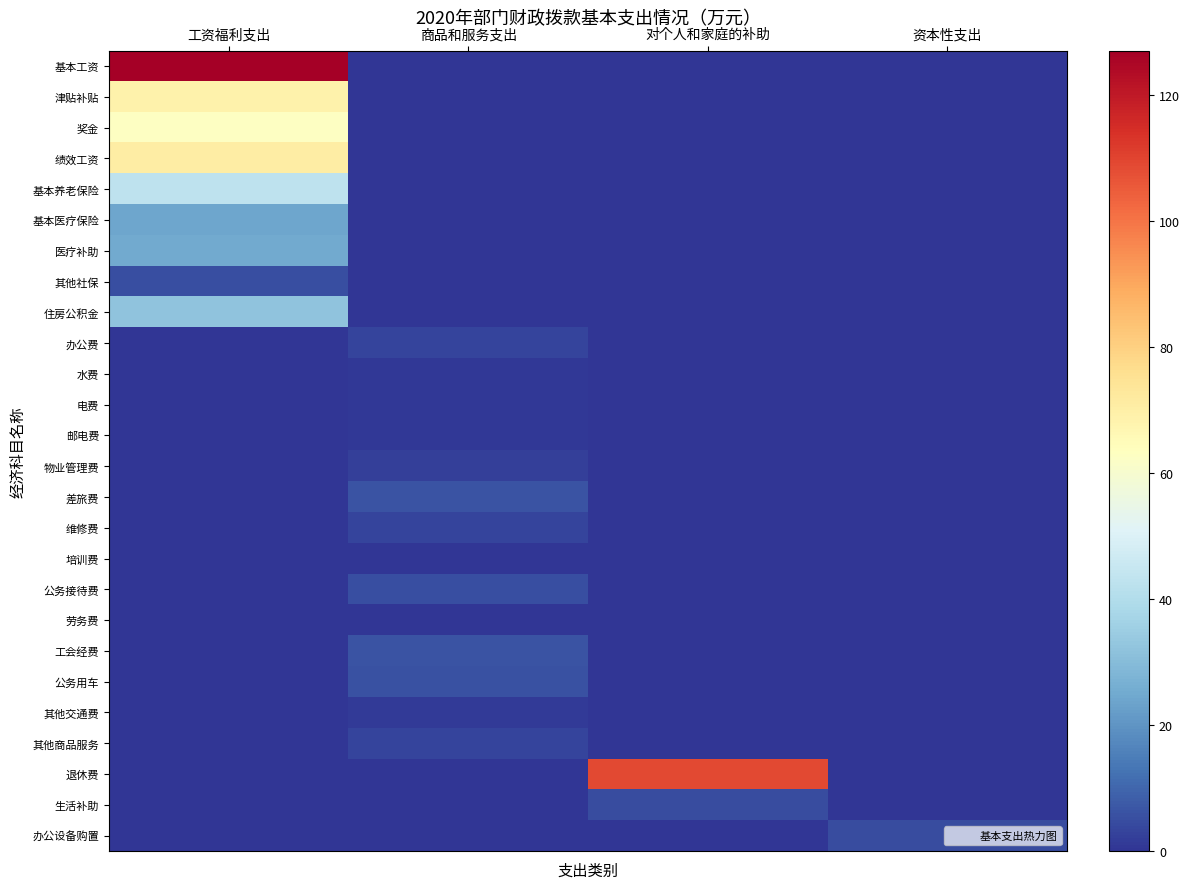

Which has a higher value, 工资福利支出 or 对个人和家庭的补助?

工资福利支出